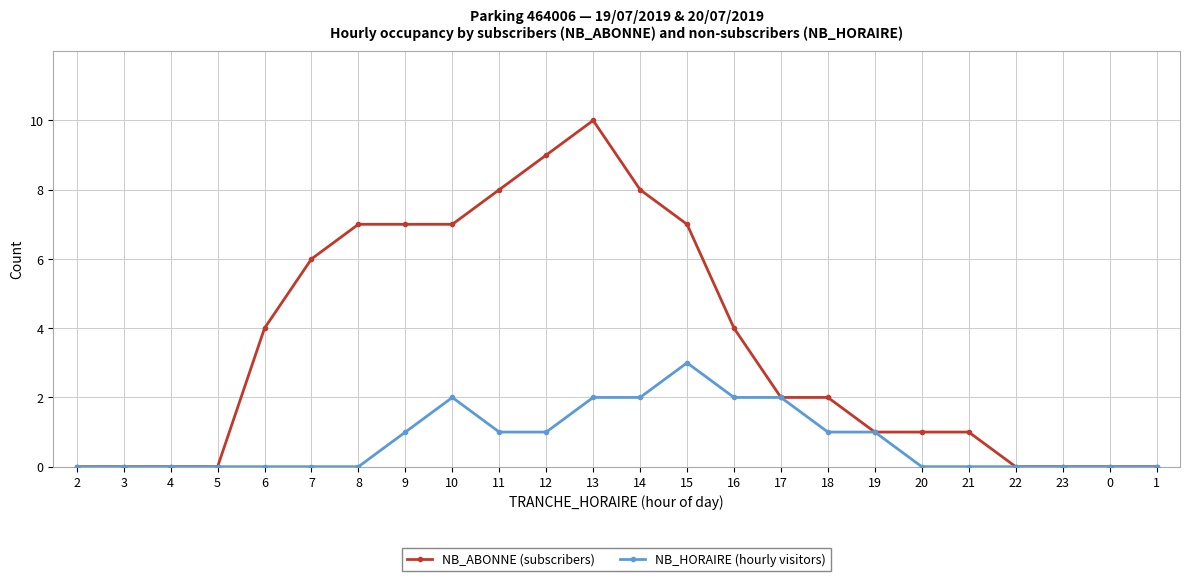

Count the NB_HORAIRE (hourly visitors) values in the range 0 to 2.

23